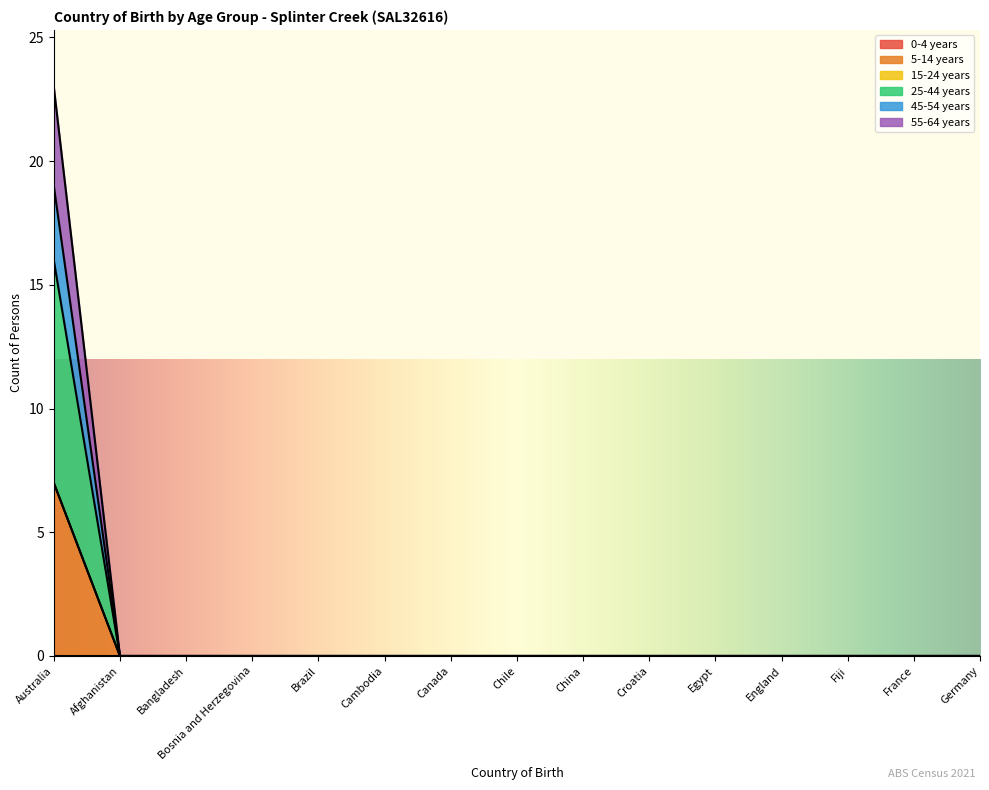

The value of 45-54 years at Cambodia is 0. True or false?

True